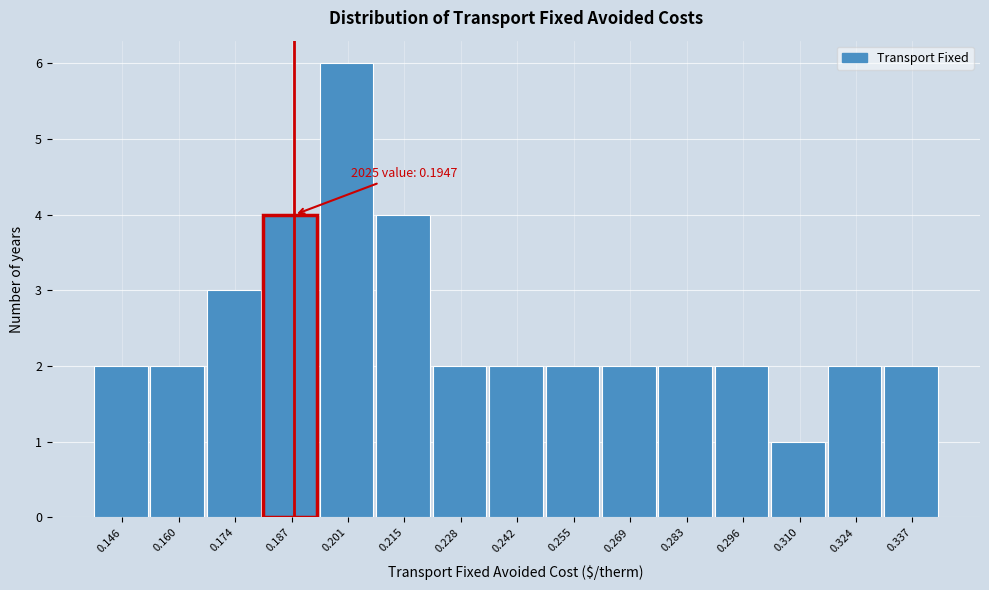

Reading right to left, transcribe all the data shown in this chart.

2	2	1	2	2	2	2	2	2	4	6	4	3	2	2